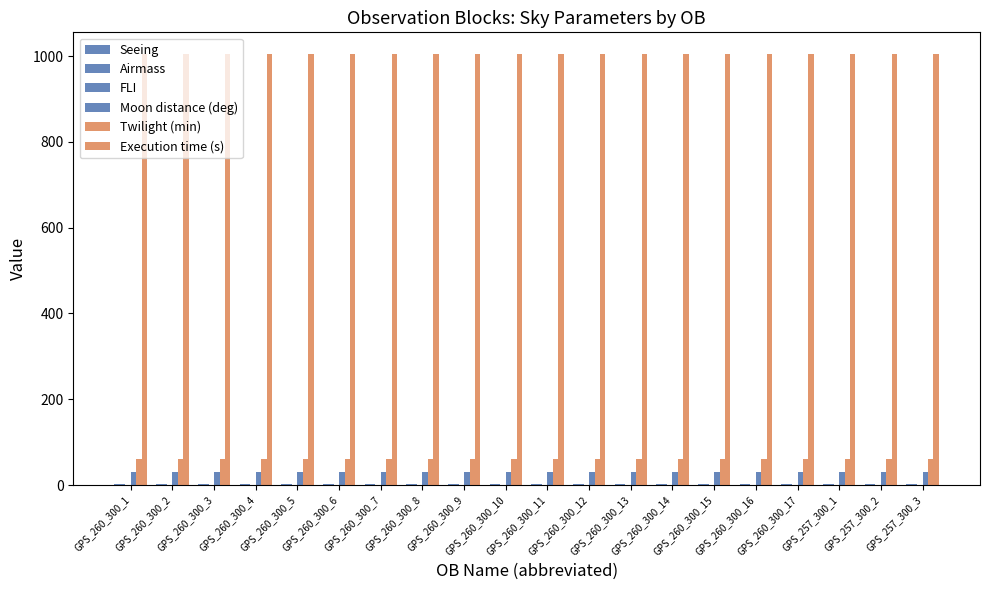

Reading left to right, list all the values displayed in this chart.

Seeing: GPS_260_300_1=1.4	GPS_260_300_2=1.4	GPS_260_300_3=1.4	GPS_260_300_4=1.4	GPS_260_300_5=1.4	GPS_260_300_6=1.4	GPS_260_300_7=1.4	GPS_260_300_8=1.4	GPS_260_300_9=1.4	GPS_260_300_10=1.4	GPS_260_300_11=1.4	GPS_260_300_12=1.4	GPS_260_300_13=1.4	GPS_260_300_14=1.4	GPS_260_300_15=1.4	GPS_260_300_16=1.4	GPS_260_300_17=1.4	GPS_257_300_1=1.4	GPS_257_300_2=1.4	GPS_257_300_3=1.4
Airmass: GPS_260_300_1=1.7	GPS_260_300_2=1.7	GPS_260_300_3=1.7	GPS_260_300_4=1.7	GPS_260_300_5=1.7	GPS_260_300_6=1.7	GPS_260_300_7=1.7	GPS_260_300_8=1.7	GPS_260_300_9=1.7	GPS_260_300_10=1.7	GPS_260_300_11=1.7	GPS_260_300_12=1.7	GPS_260_300_13=1.7	GPS_260_300_14=1.7	GPS_260_300_15=1.7	GPS_260_300_16=1.7	GPS_260_300_17=1.7	GPS_257_300_1=1.7	GPS_257_300_2=1.7	GPS_257_300_3=1.7
FLI: GPS_260_300_1=1.0	GPS_260_300_2=1.0	GPS_260_300_3=1.0	GPS_260_300_4=1.0	GPS_260_300_5=1.0	GPS_260_300_6=1.0	GPS_260_300_7=1.0	GPS_260_300_8=1.0	GPS_260_300_9=1.0	GPS_260_300_10=1.0	GPS_260_300_11=1.0	GPS_260_300_12=1.0	GPS_260_300_13=1.0	GPS_260_300_14=1.0	GPS_260_300_15=1.0	GPS_260_300_16=1.0	GPS_260_300_17=1.0	GPS_257_300_1=1.0	GPS_257_300_2=1.0	GPS_257_300_3=1.0
Moon distance (deg): GPS_260_300_1=30.0	GPS_260_300_2=30.0	GPS_260_300_3=30.0	GPS_260_300_4=30.0	GPS_260_300_5=30.0	GPS_260_300_6=30.0	GPS_260_300_7=30.0	GPS_260_300_8=30.0	GPS_260_300_9=30.0	GPS_260_300_10=30.0	GPS_260_300_11=30.0	GPS_260_300_12=30.0	GPS_260_300_13=30.0	GPS_260_300_14=30.0	GPS_260_300_15=30.0	GPS_260_300_16=30.0	GPS_260_300_17=30.0	GPS_257_300_1=30.0	GPS_257_300_2=30.0	GPS_257_300_3=30.0
Twilight (min): GPS_260_300_1=60.0	GPS_260_300_2=60.0	GPS_260_300_3=60.0	GPS_260_300_4=60.0	GPS_260_300_5=60.0	GPS_260_300_6=60.0	GPS_260_300_7=60.0	GPS_260_300_8=60.0	GPS_260_300_9=60.0	GPS_260_300_10=60.0	GPS_260_300_11=60.0	GPS_260_300_12=60.0	GPS_260_300_13=60.0	GPS_260_300_14=60.0	GPS_260_300_15=60.0	GPS_260_300_16=60.0	GPS_260_300_17=60.0	GPS_257_300_1=60.0	GPS_257_300_2=60.0	GPS_257_300_3=60.0
Execution time (s): GPS_260_300_1=1005.0	GPS_260_300_2=1005.0	GPS_260_300_3=1005.0	GPS_260_300_4=1005.0	GPS_260_300_5=1005.0	GPS_260_300_6=1005.0	GPS_260_300_7=1005.0	GPS_260_300_8=1005.0	GPS_260_300_9=1005.0	GPS_260_300_10=1005.0	GPS_260_300_11=1005.0	GPS_260_300_12=1005.0	GPS_260_300_13=1005.0	GPS_260_300_14=1005.0	GPS_260_300_15=1005.0	GPS_260_300_16=1005.0	GPS_260_300_17=1005.0	GPS_257_300_1=1005.0	GPS_257_300_2=1005.0	GPS_257_300_3=1005.0